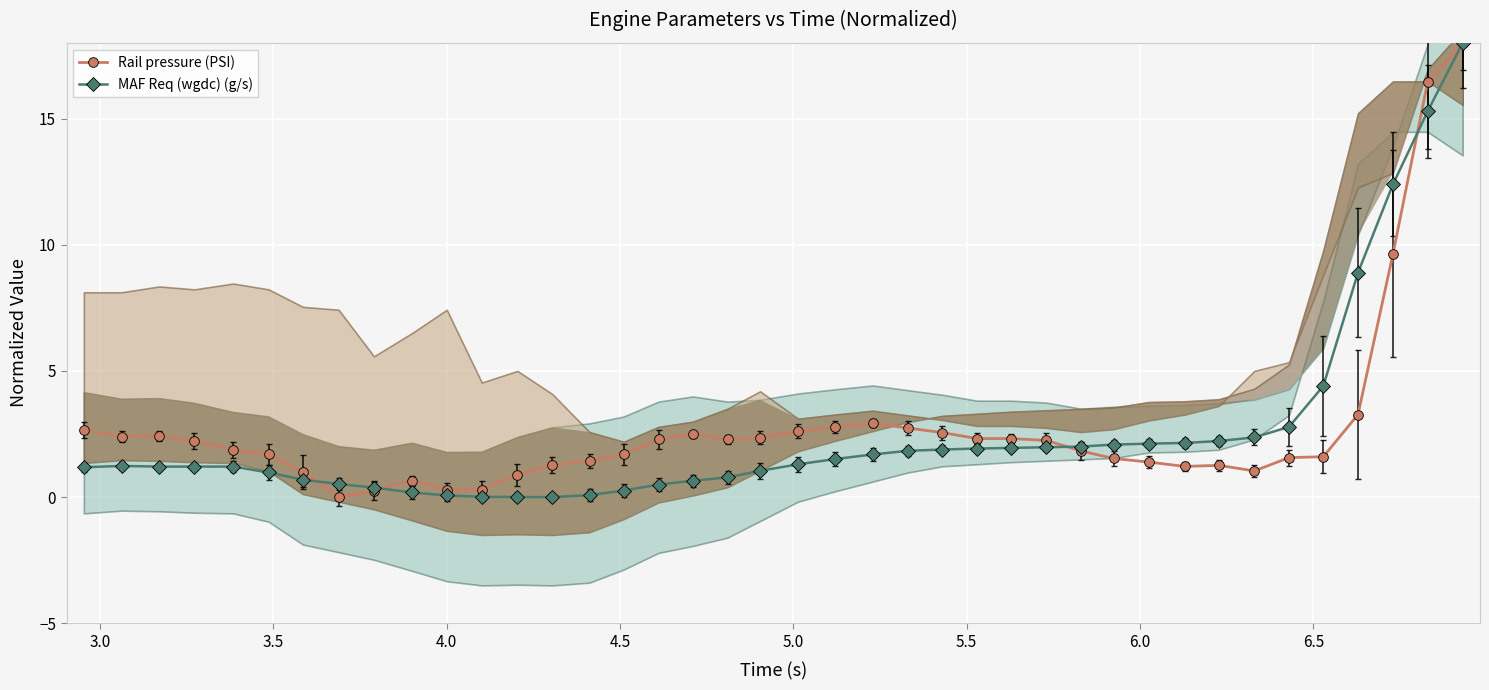

In Rail pressure (PSI), how many points are higher than both neighbors (excluding endpoints)?

5